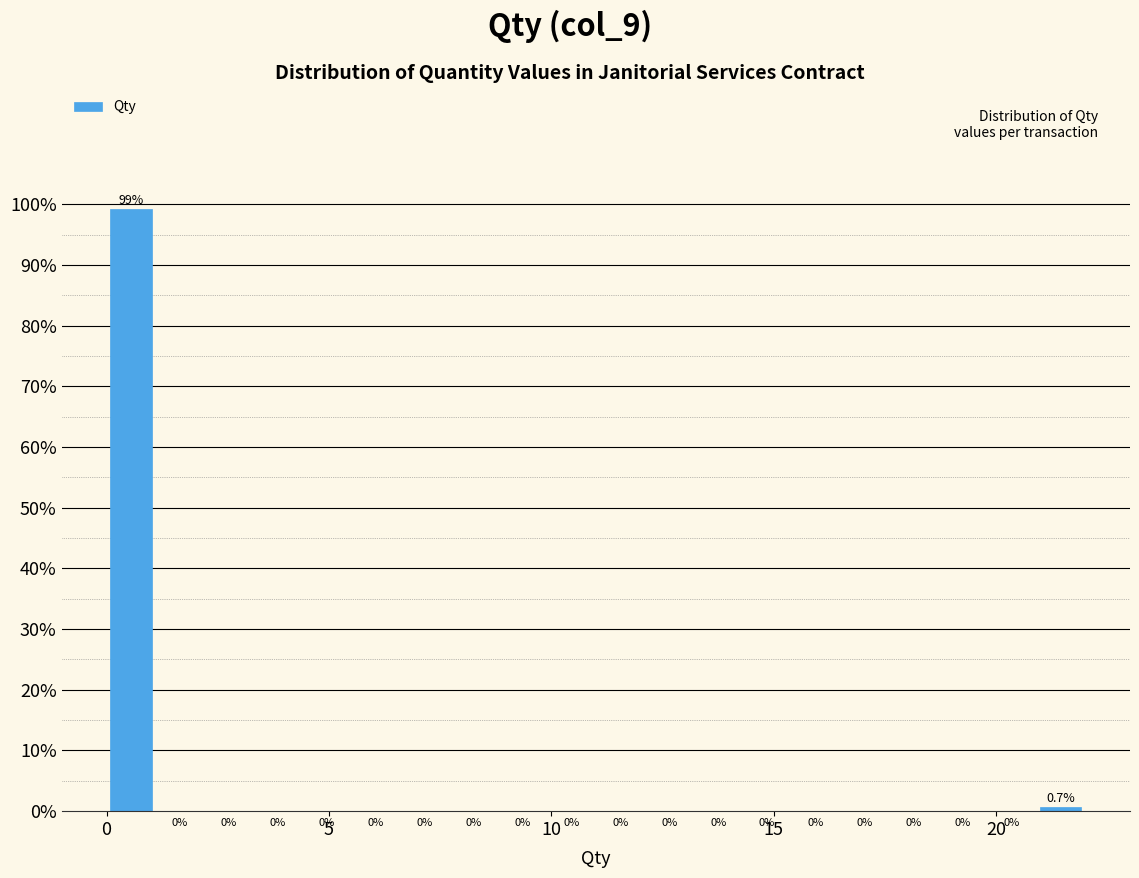

Read against the x-axis, roughly where is the centre of the tallest bar?

0.5